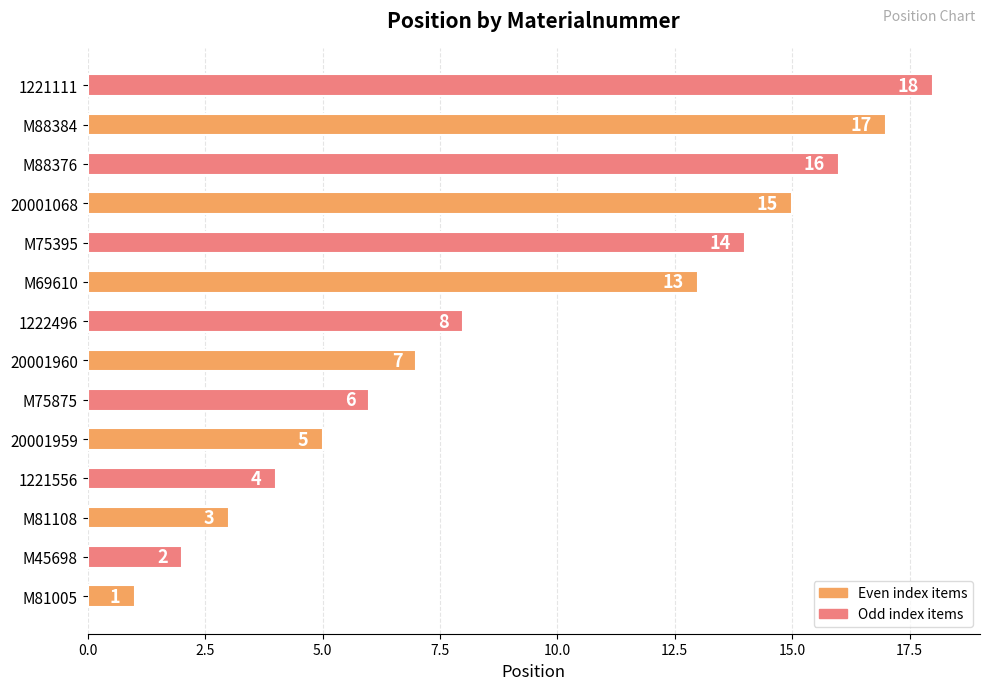

At which category does the chart reach its peak across all series?

1221111